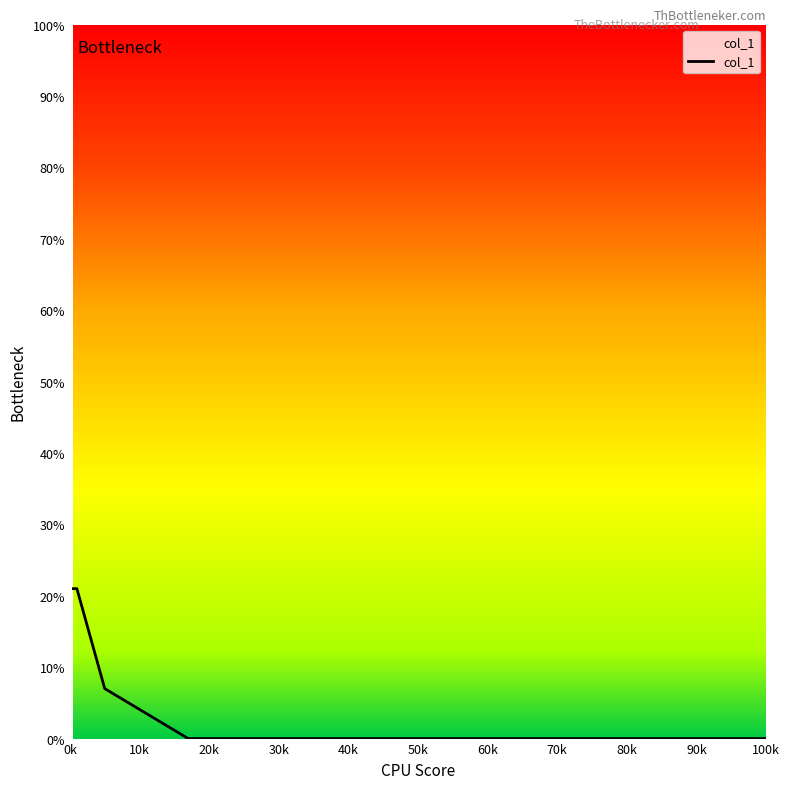

What is the label of the 1st point from the left?

0k